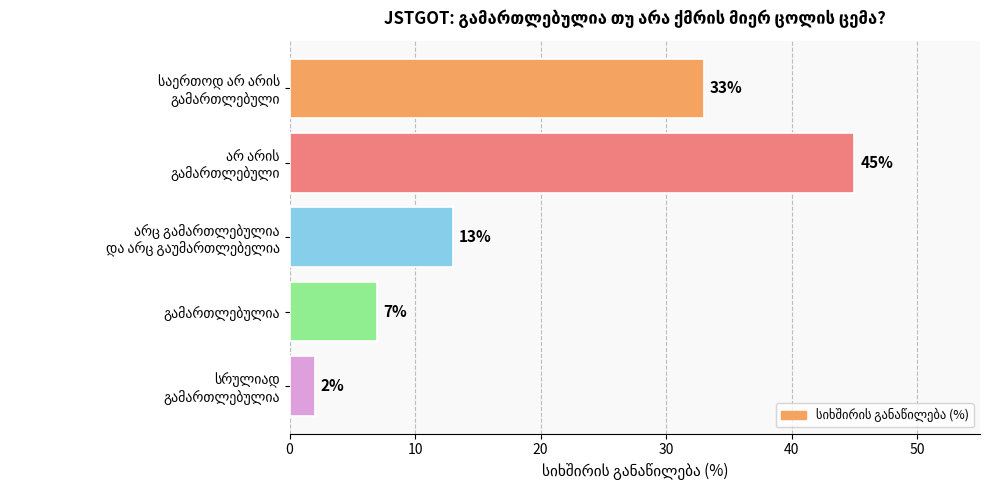

What is the difference between the maximum and minimum values?

43